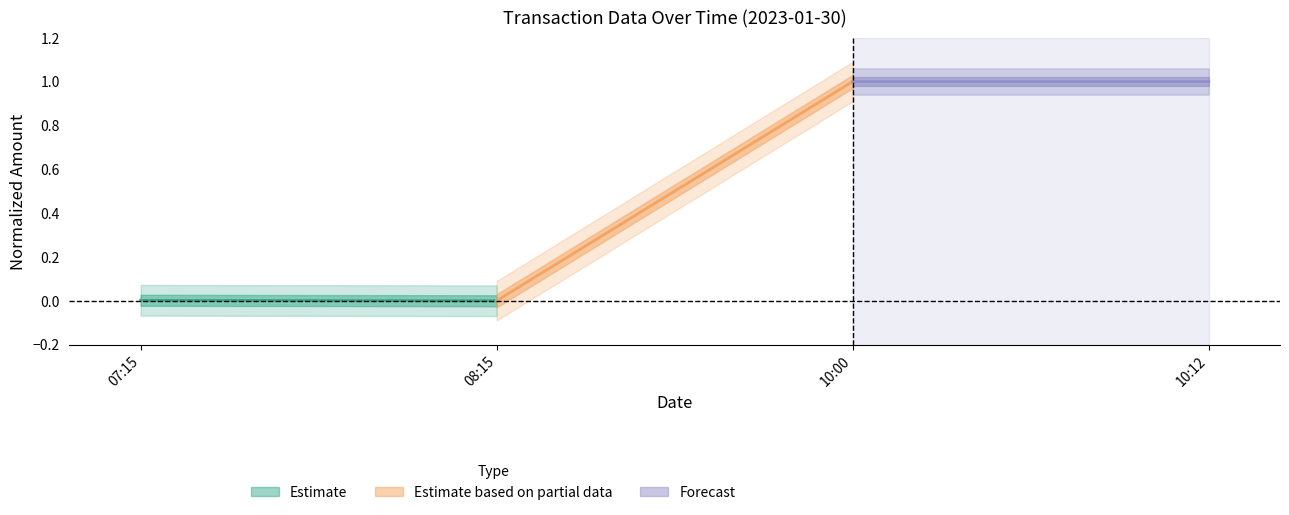

At 08:15, list the series in order from largest to smallest.

Estimate based on partial data, Forecast, Estimate